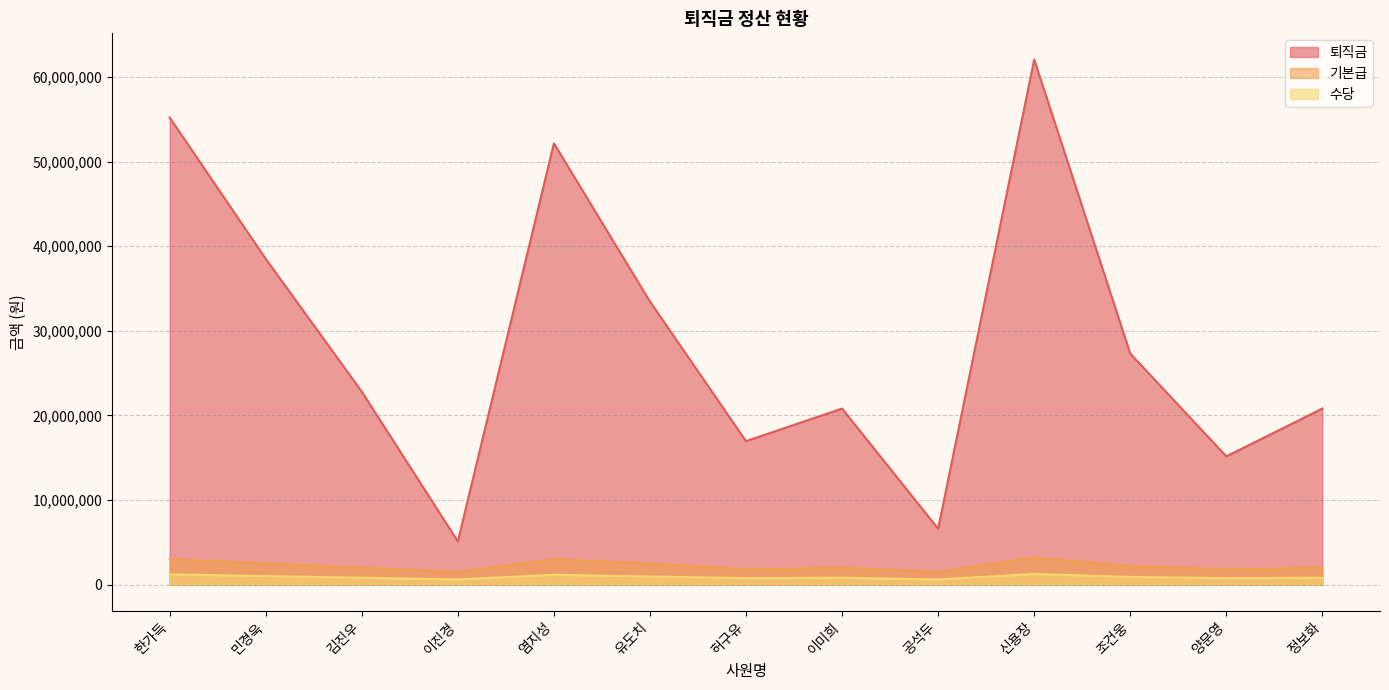

Reading left to right, what are all the values shown in this chart?

퇴직금: 한가득=55200000	민경욱=38500000	김진우=22800000	이진경=5100000	염지성=52150000	유도치=33450000	허구유=16950000	이미희=20800000	공석두=6600000	신용장=62050000	조건웅=27300000	양문영=15150000	정보화=20800000
기본급: 한가득=3000000	민경욱=2500000	김진우=2000000	이진경=1500000	염지성=3000000	유도치=2500000	허구유=1800000	이미희=2000000	공석두=1500000	신용장=3200000	조건웅=2200000	양문영=1800000	정보화=2000000
수당: 한가득=1200000	민경욱=1000000	김진우=800000	이진경=600000	염지성=1150000	유도치=950000	허구유=750000	이미희=800000	공석두=600000	신용장=1250000	조건웅=900000	양문영=750000	정보화=800000